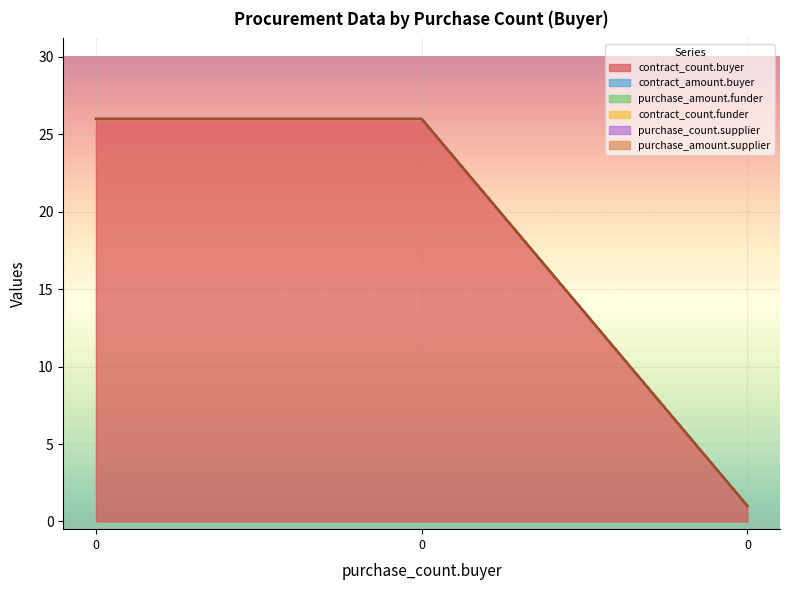

True or false: purchase_amount.supplier has a value of 0 at 0.

True